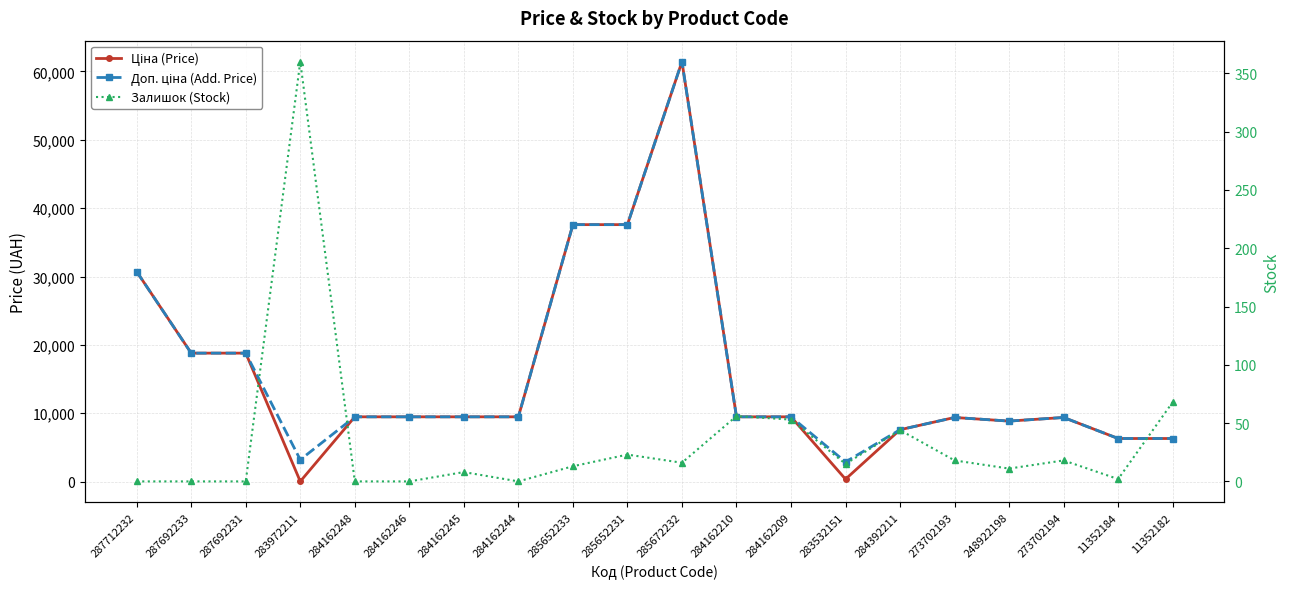

True or false: Залишок (Stock) and Доп. ціна (Add. Price) intersect in this chart.

False